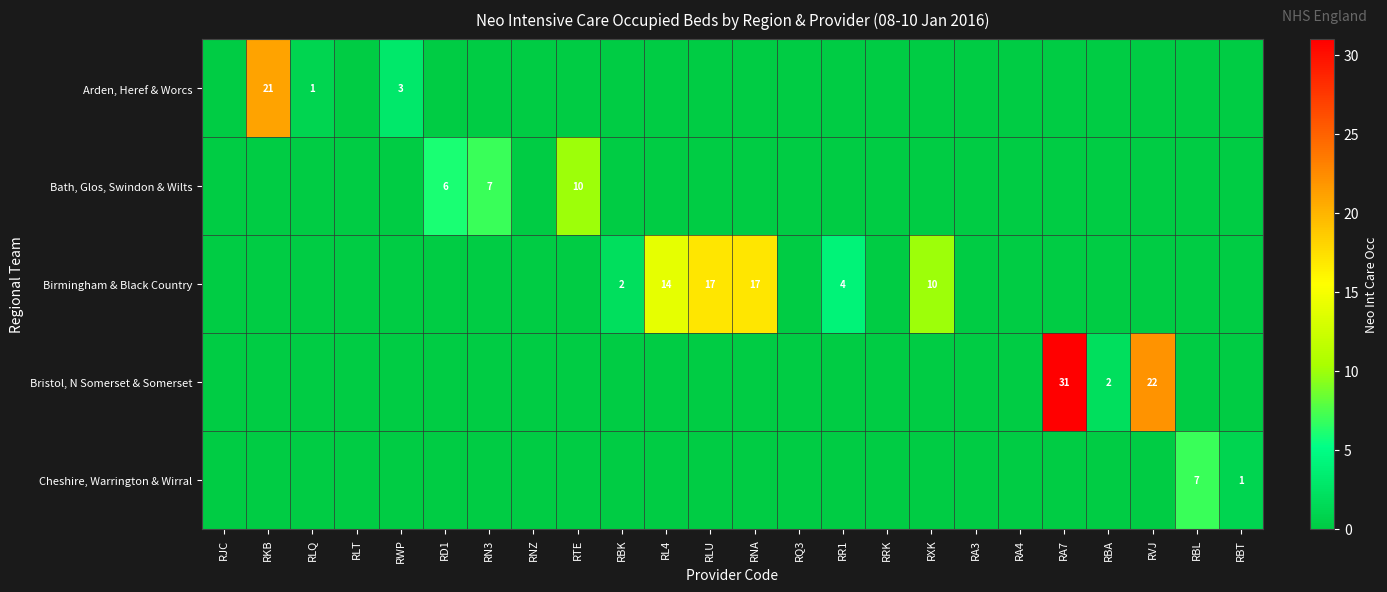

True or false: Arden, Heref & Worcs has a value of 0 at RLU.

True